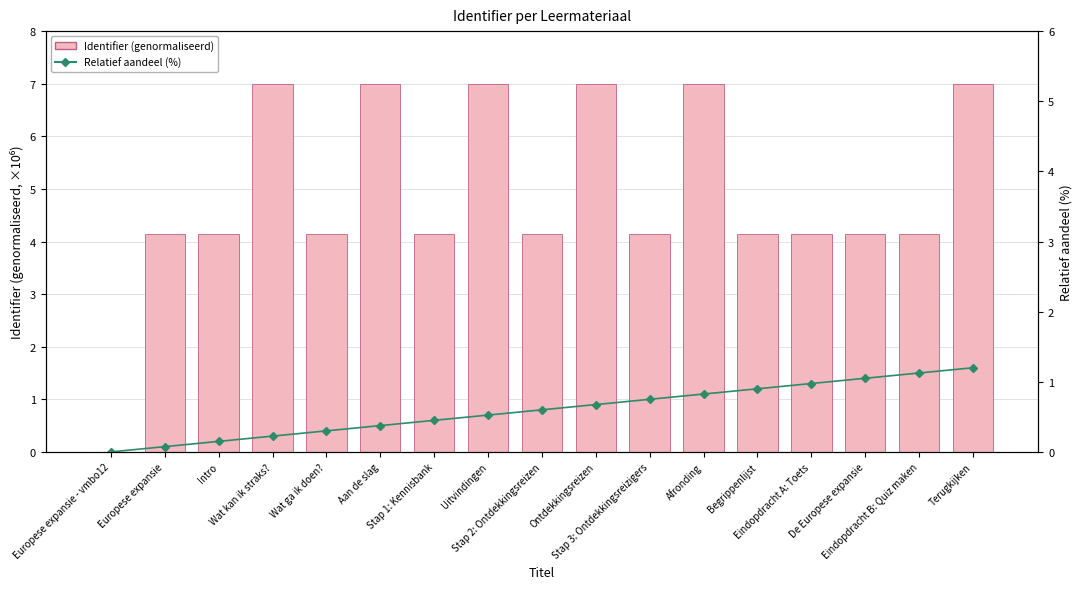

At Intro, list the series in order from largest to smallest.

Identifier (genormaliseerd), Relatief aandeel (gesimuleerd, %)